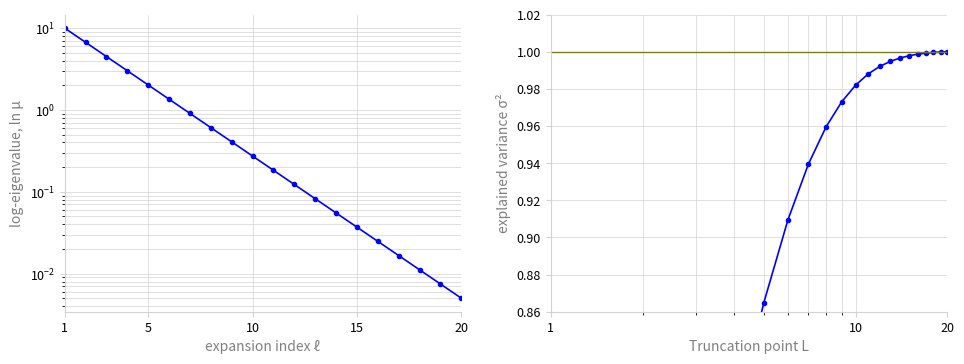

What is the average value?

0.9